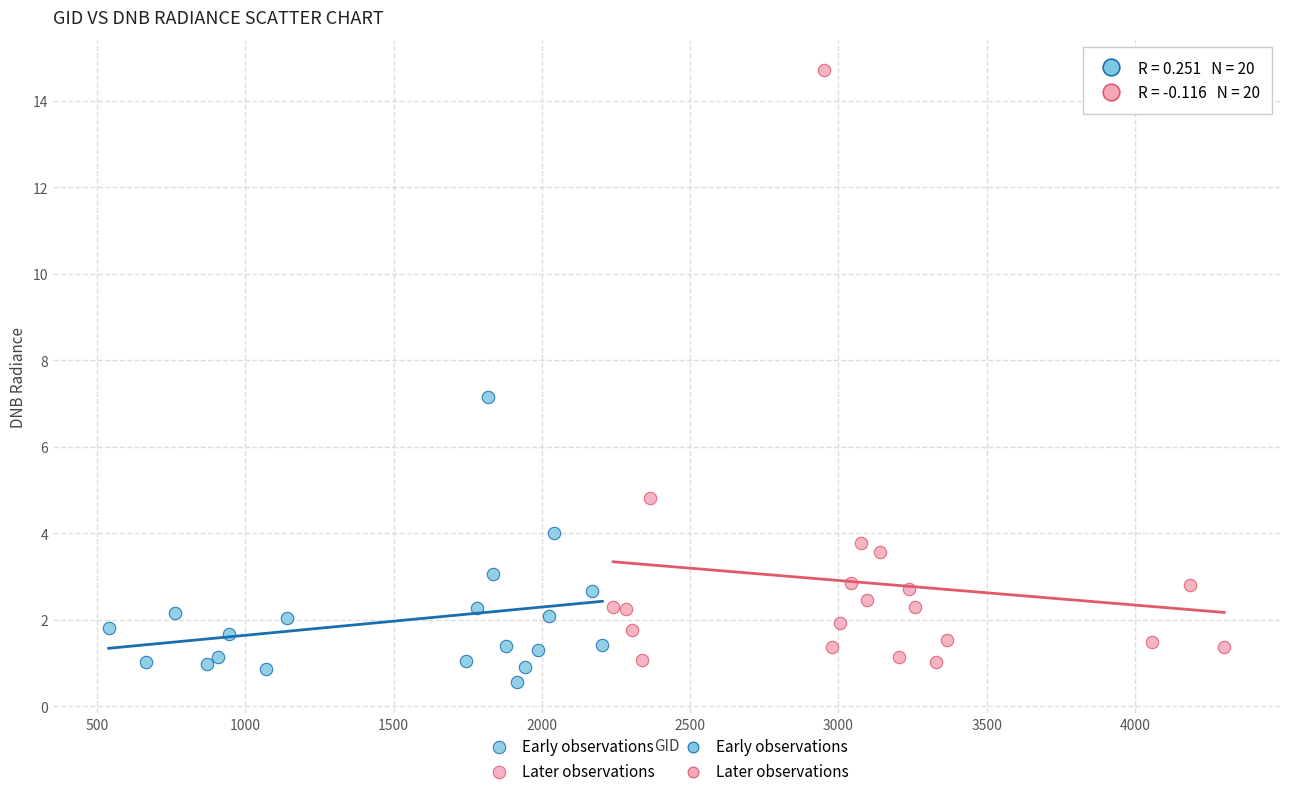

Which series contains the highest Y value?

Later observations